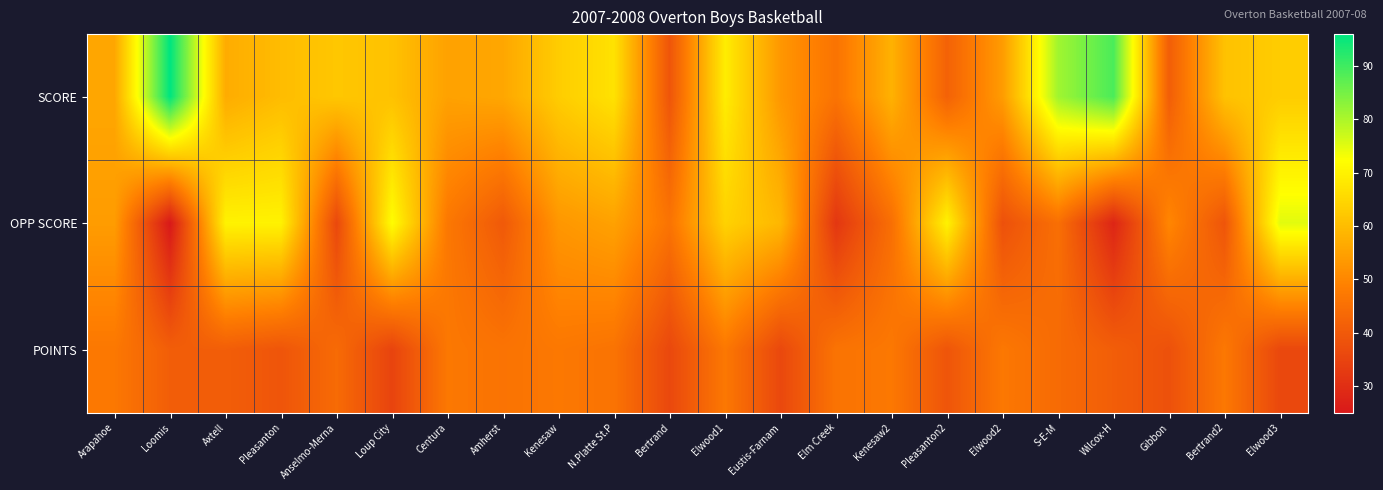

Reading left to right, transcribe all the data shown in this chart.

SCORE: Arapahoe=56	Loomis=96	Axtell=57	Pleasanton=60	Anselmo-Merna=62	Loup City=61	Centura=55	Amherst=56	Kenesaw=63	N.Platte St.P=67	Bertrand=39	Elwood1=69	Eustis-Farnam=53	Elm Creek=46	Kenesaw2=58	Pleasanton2=42	Elwood2=54	S-E-M=81	Wilcox-H=89	Gibbon=41	Bertrand2=61	Elwood3=63
OPP SCORE: Arapahoe=54	Loomis=25	Axtell=70	Pleasanton=70	Anselmo-Merna=36	Loup City=72	Centura=47	Amherst=40	Kenesaw=53	N.Platte St.P=55	Bertrand=46	Elwood1=64	Eustis-Farnam=59	Elm Creek=32	Kenesaw2=45	Pleasanton2=70	Elwood2=38	S-E-M=45	Wilcox-H=28	Gibbon=50	Bertrand2=39	Elwood3=75
POINTS: Arapahoe=47	Loomis=41	Axtell=41	Pleasanton=39	Anselmo-Merna=44	Loup City=35	Centura=47	Amherst=46	Kenesaw=47	N.Platte St.P=46	Bertrand=36	Elwood1=47	Eustis-Farnam=36	Elm Creek=46	Kenesaw2=47	Pleasanton2=39	Elwood2=47	S-E-M=44	Wilcox-H=41	Gibbon=38	Bertrand2=47	Elwood3=36